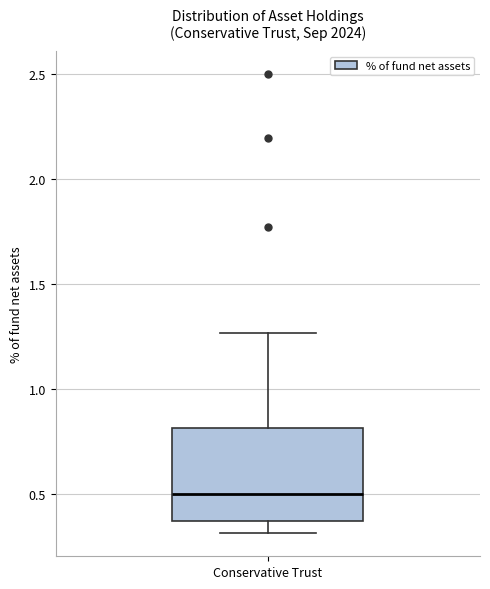

Read this box plot against the y-axis: the position of the median line, the range covered by the box, and the ends of both whiskers. The values are not printed on the chart, so give them approximately, as read against the axis.

median 0.50, box 0.35 to 0.80, whiskers 0.30 to 1.25